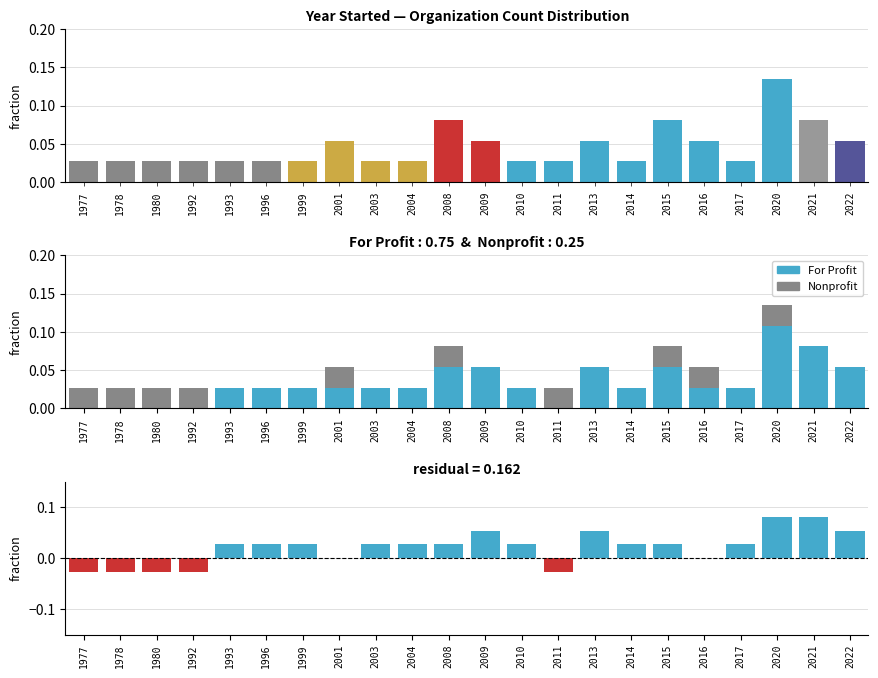

Count the For Profit values in the range 0 to 1.

22